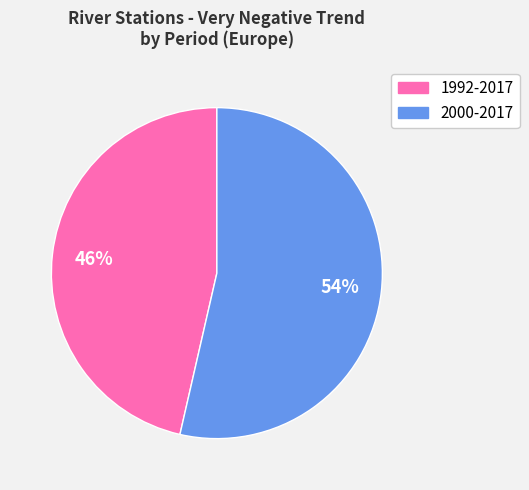

How many segments does this pie chart have?

2